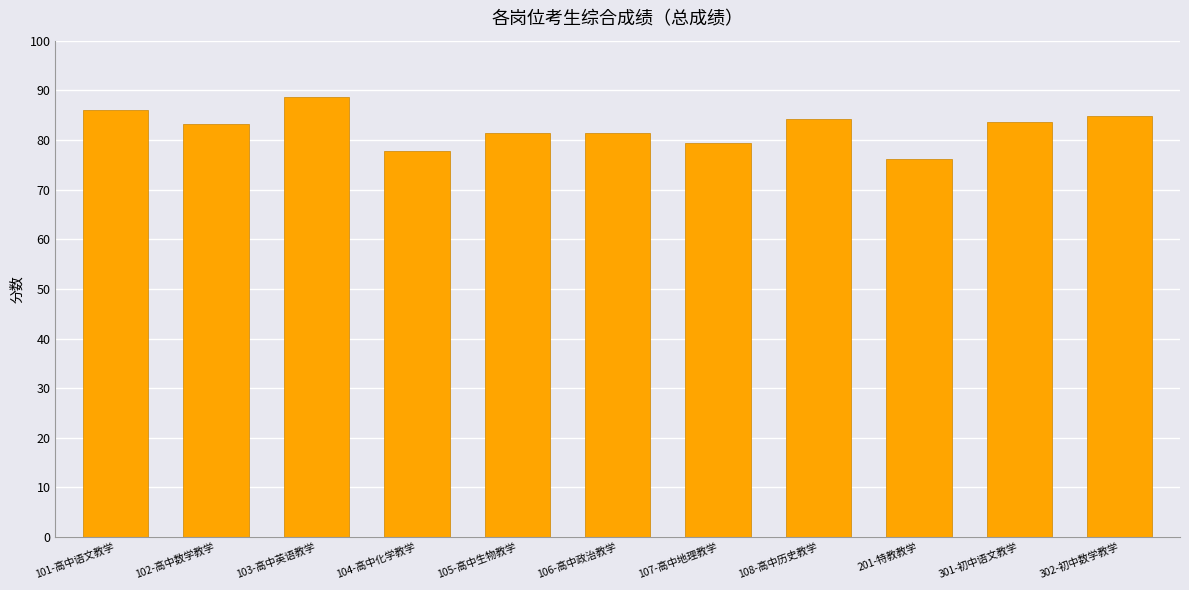

What is the difference between the maximum and second lowest values?

10.9